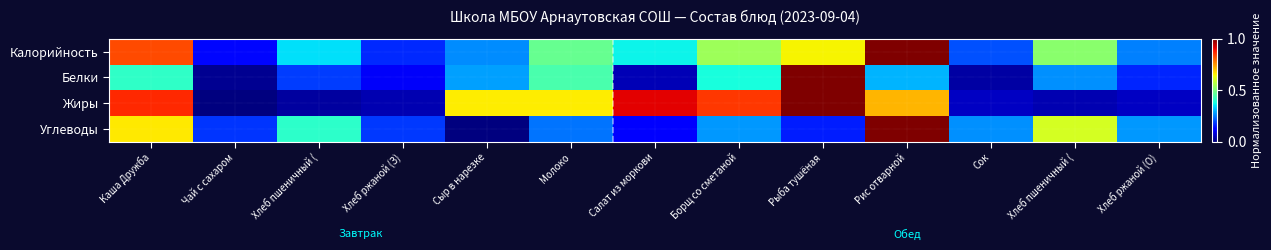

At how many categories does at least one series exceed 0?

13